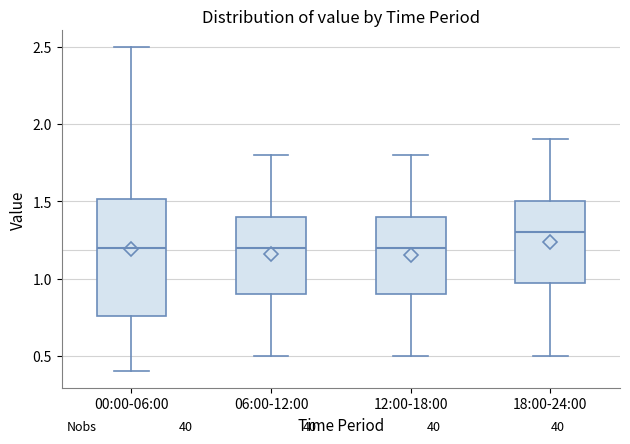

Reading left to right, read every box against the y-axis: the position of its median line, the range the box covers, and the ends of its whiskers. The values are not printed on the chart, so give them approximately, as read against the axis.

00:00-06:00: median 1.20, box 0.75 to 1.50, whiskers 0.40 to 2.50
06:00-12:00: median 1.20, box 0.90 to 1.40, whiskers 0.50 to 1.80
12:00-18:00: median 1.20, box 0.90 to 1.40, whiskers 0.50 to 1.80
18:00-24:00: median 1.30, box 1.00 to 1.50, whiskers 0.50 to 1.90